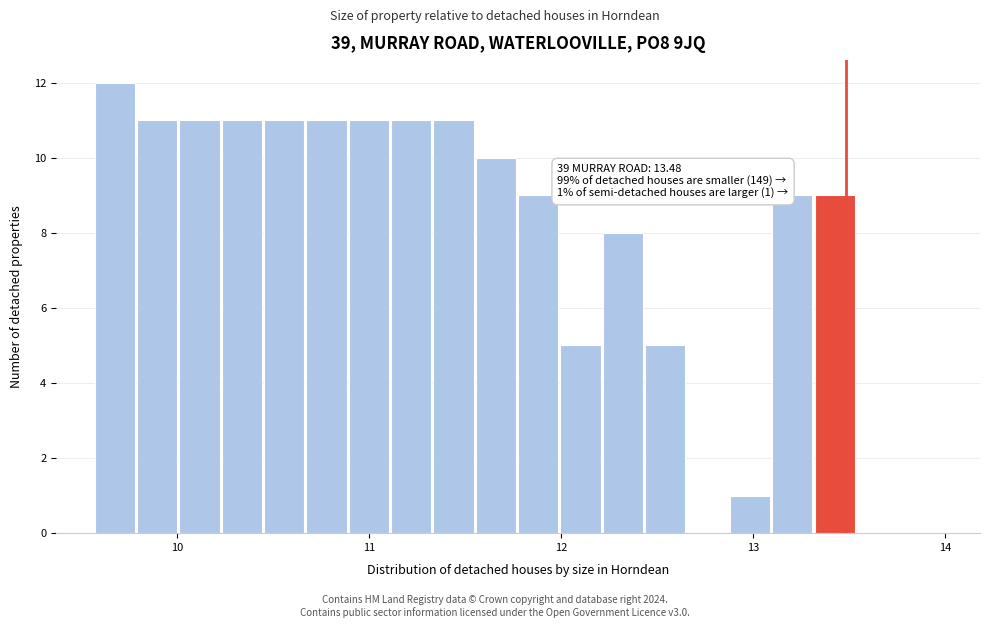

Around what value on the x-axis is the tallest bar? Give the approximate position of its centre, as read against the axis.

9.7